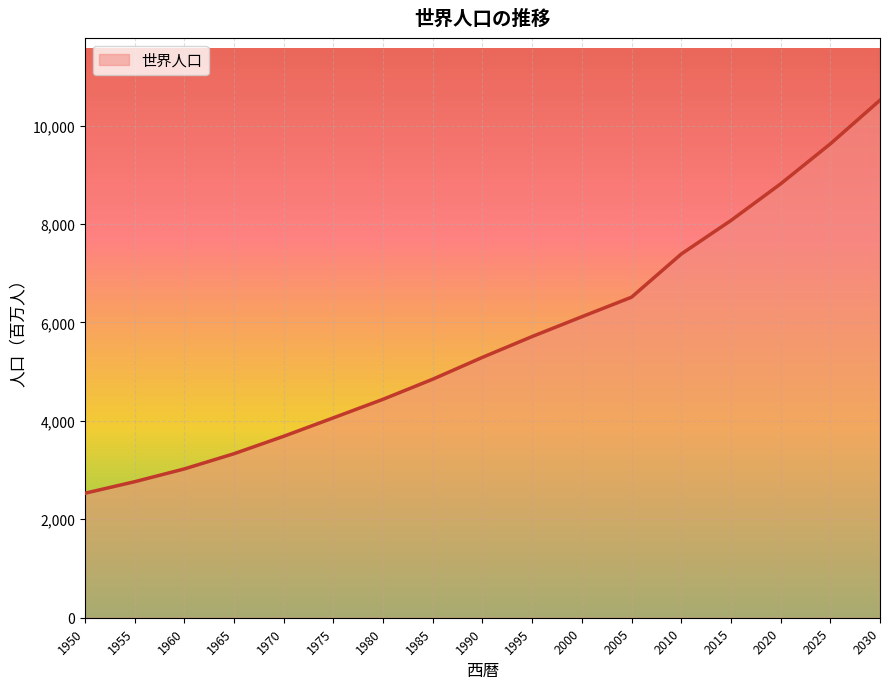

The value at 2015 is 2982.5. True or false?

False